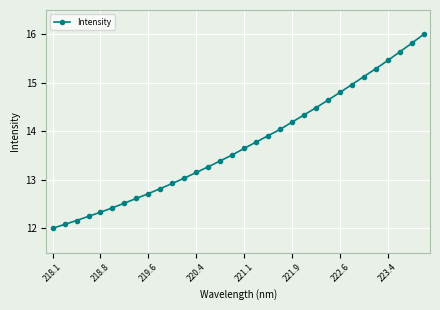

What is the value of the 19th point from the left?

13.9